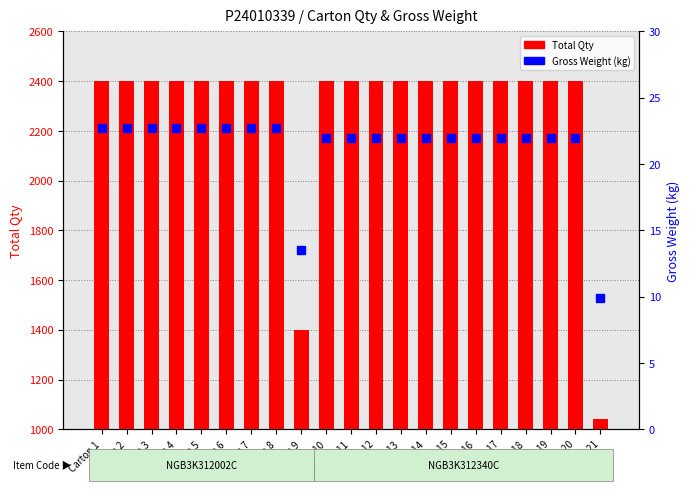

At how many categories does at least one series exceed 1132?

20